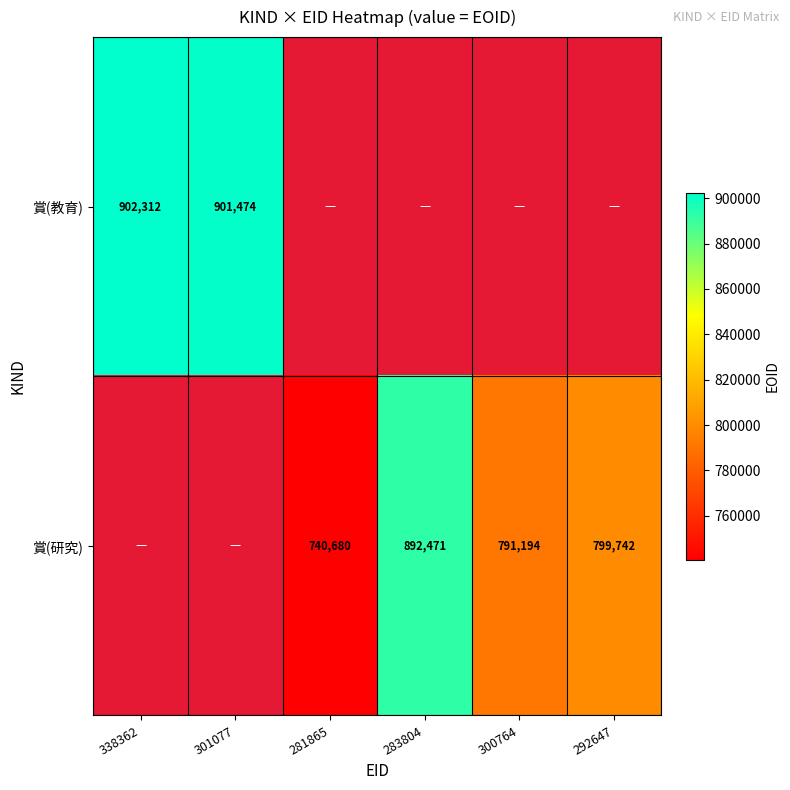

What is the difference between the 賞(研究) values at 281865 and 283804?

151791